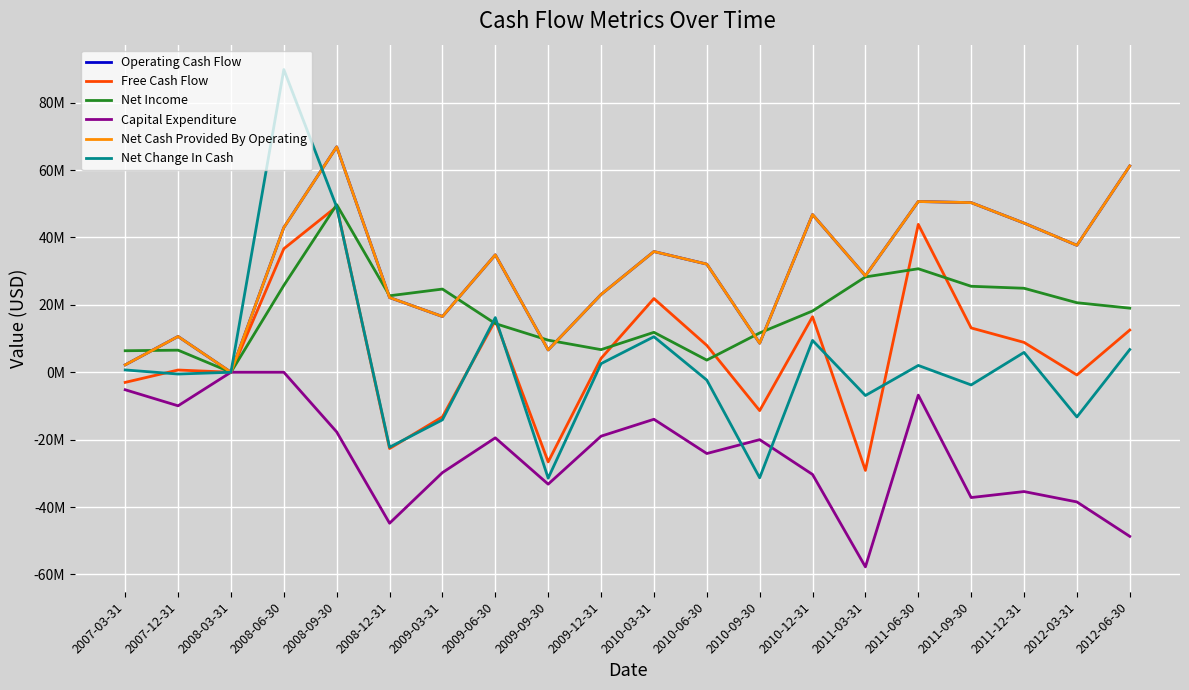

At which category does the chart reach its minimum across all series?

2011-03-31